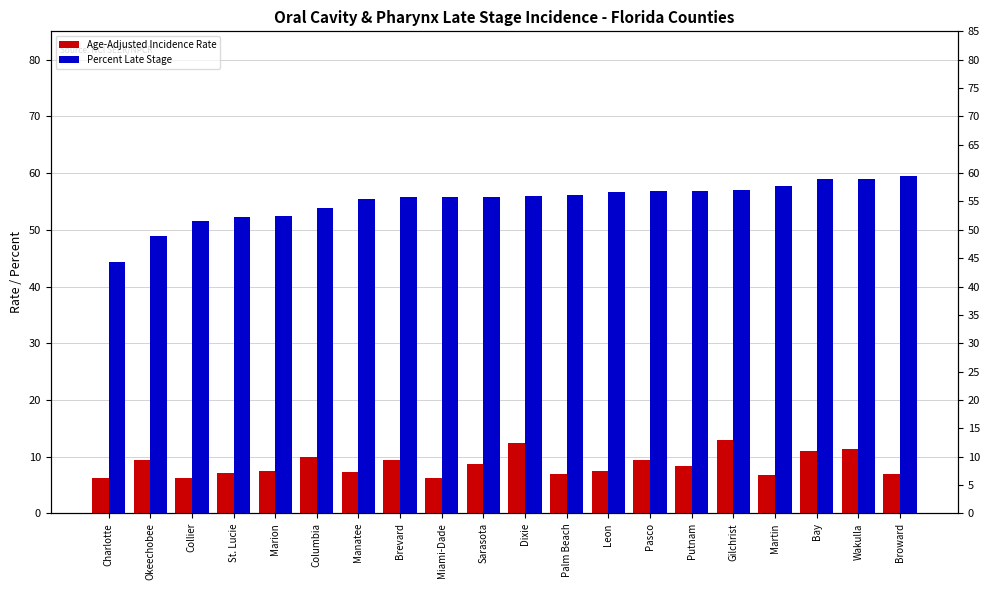

What position from the right is Wakulla?

2